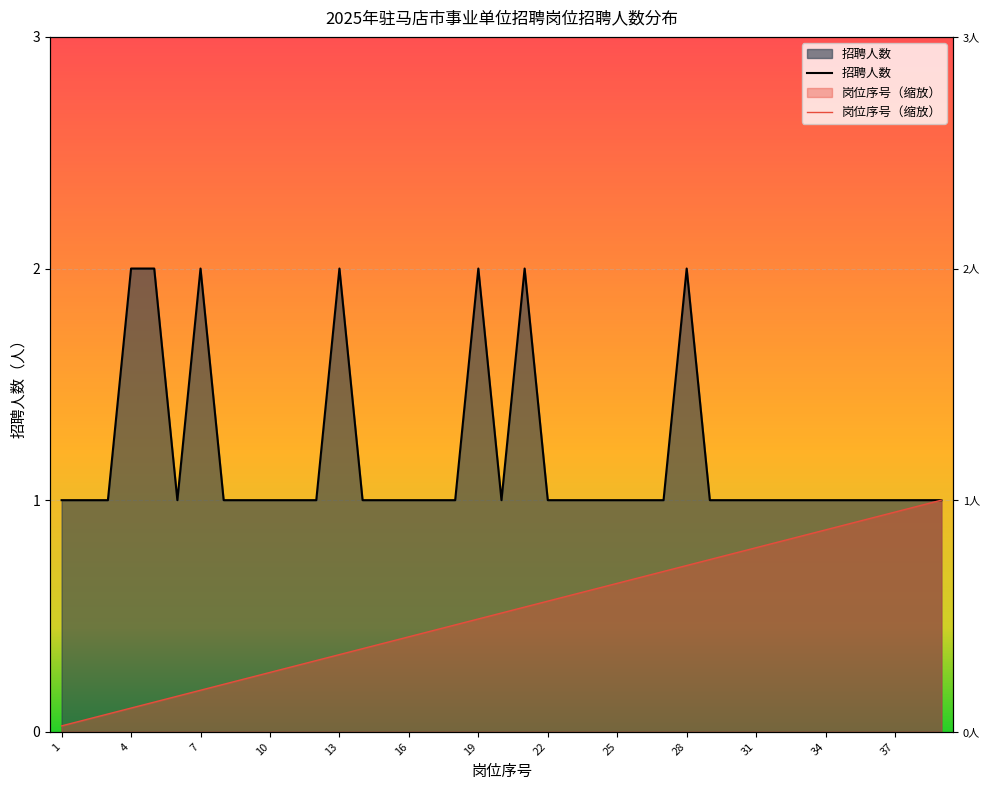

What is the difference between the 招聘人数 values at 25 and 19?

1.0